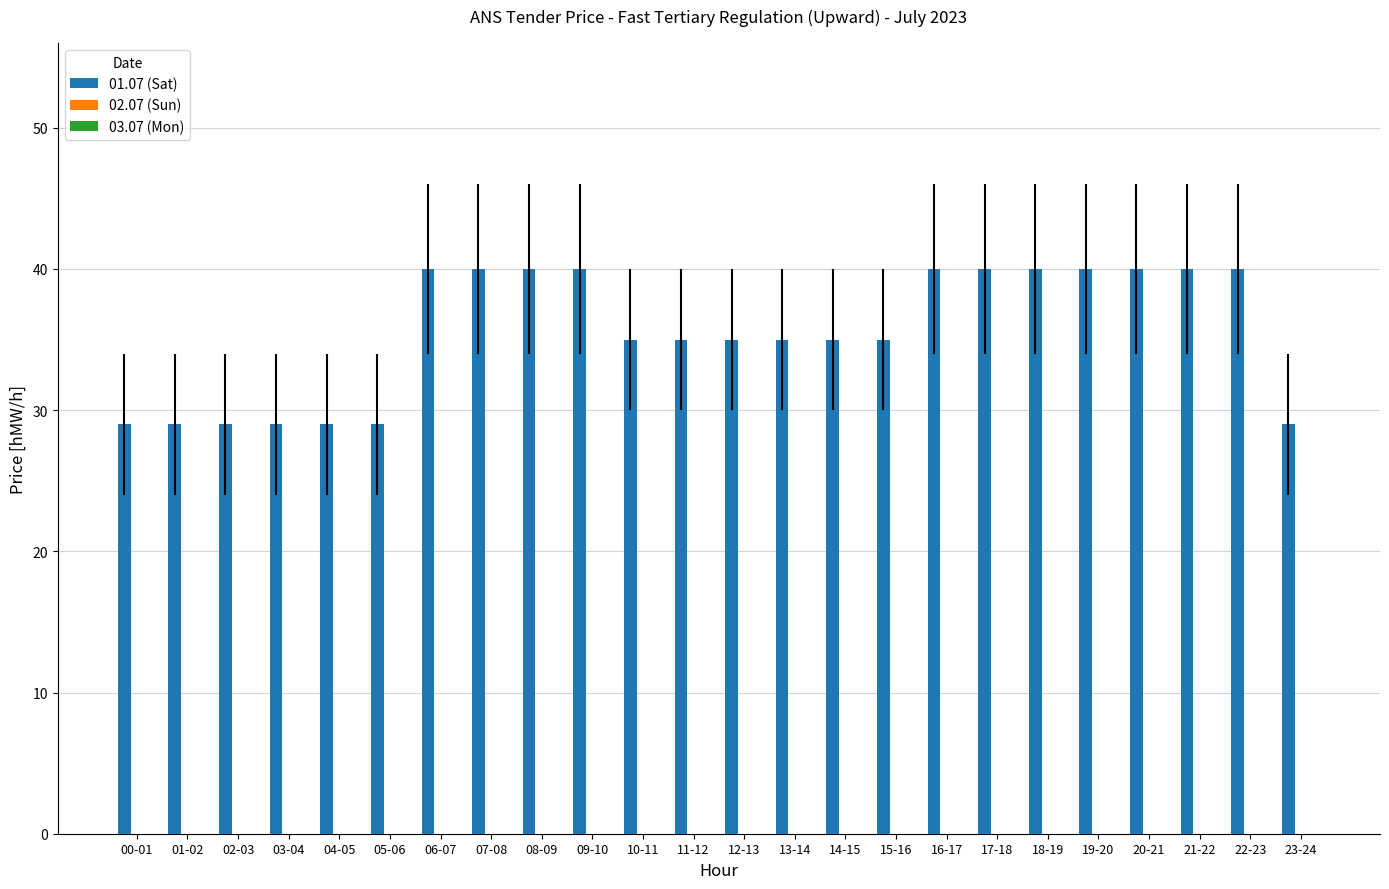

Which has a higher value, 13-14 or 21-22?

21-22